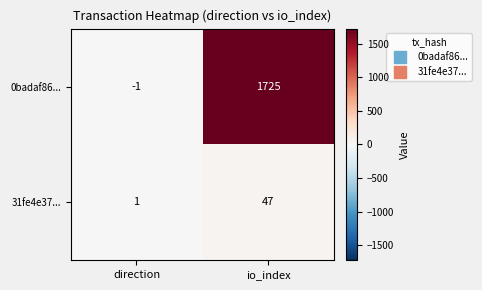

The 31fe4e37... series shows 72 at io_index. True or false?

False